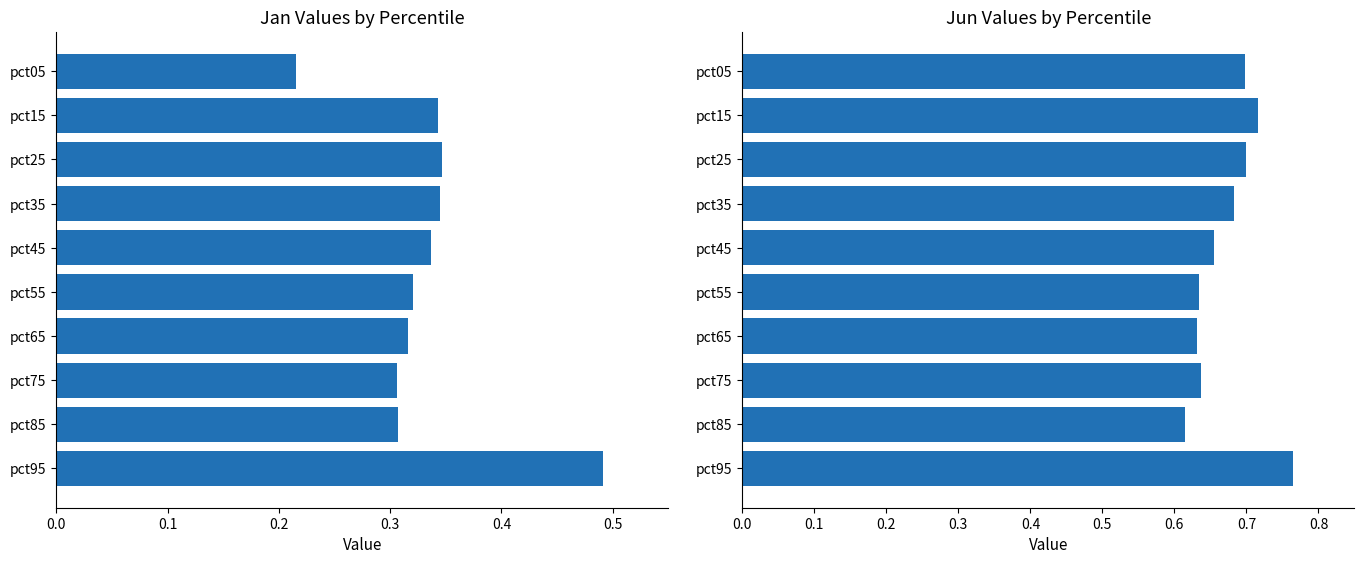

What is the highest value of the Jan series?

0.5